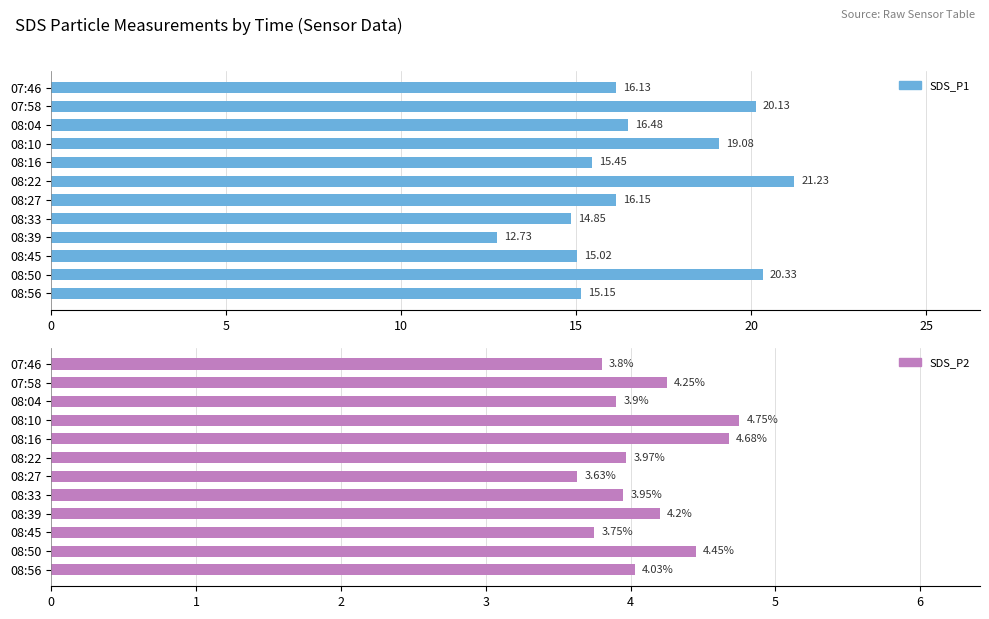

Is the value of SDS_P1 at 08:50 greater than the value of SDS_P2 at 08:39?

Yes